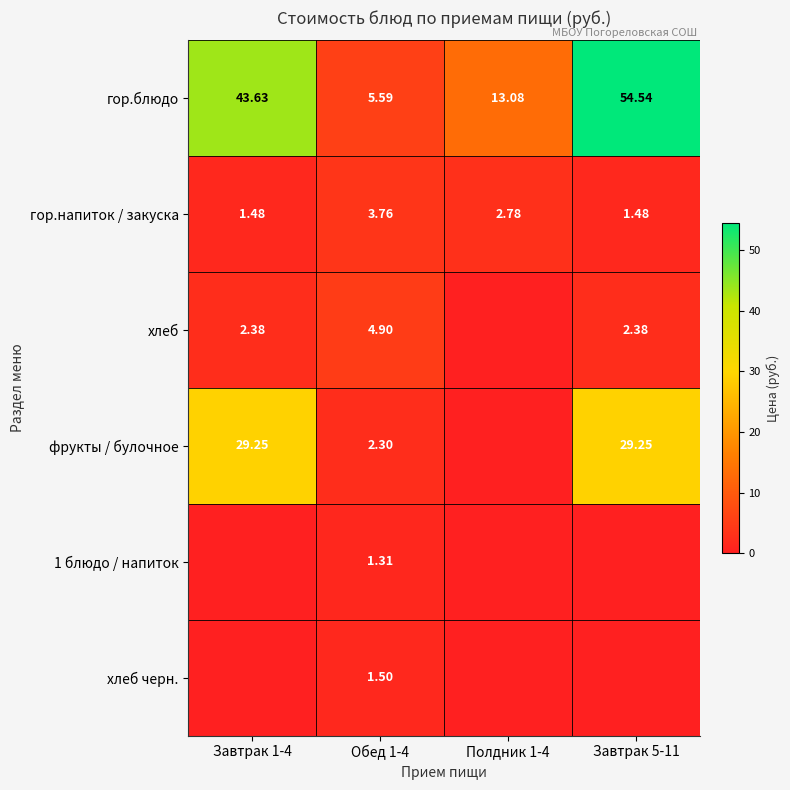

How many data points in гор.блюдо are less than 43?

2